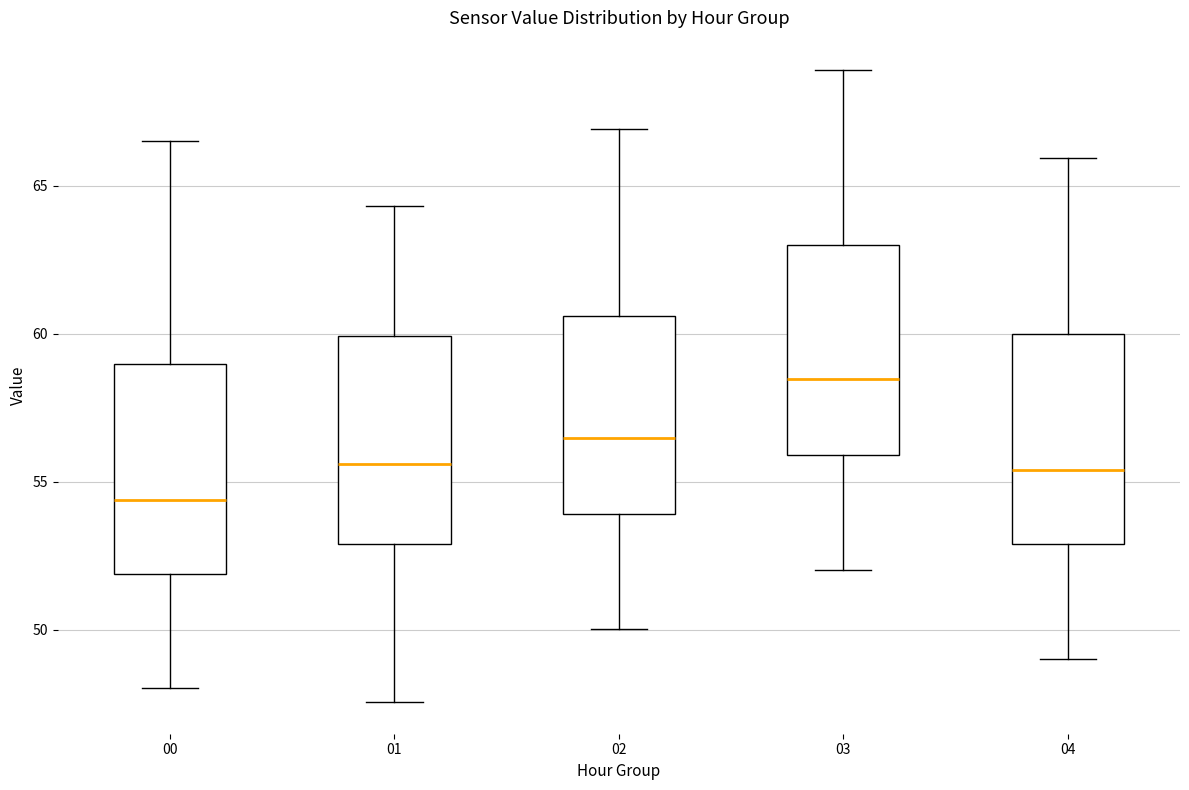

Reading left to right, transcribe this box plot: for each box, give where its median line is, the range the box spans, and where its two whiskers end, as read against the y-axis. The values are not printed on the chart, so give them approximately, as read against the axis.

00: median 54.5, box 52.0 to 59.0, whiskers 48.0 to 66.5
01: median 55.5, box 53.0 to 60.0, whiskers 47.5 to 64.5
02: median 56.5, box 54.0 to 60.5, whiskers 50.0 to 67.0
03: median 58.5, box 56.0 to 63.0, whiskers 52.0 to 69.0
04: median 55.5, box 53.0 to 60.0, whiskers 49.0 to 66.0